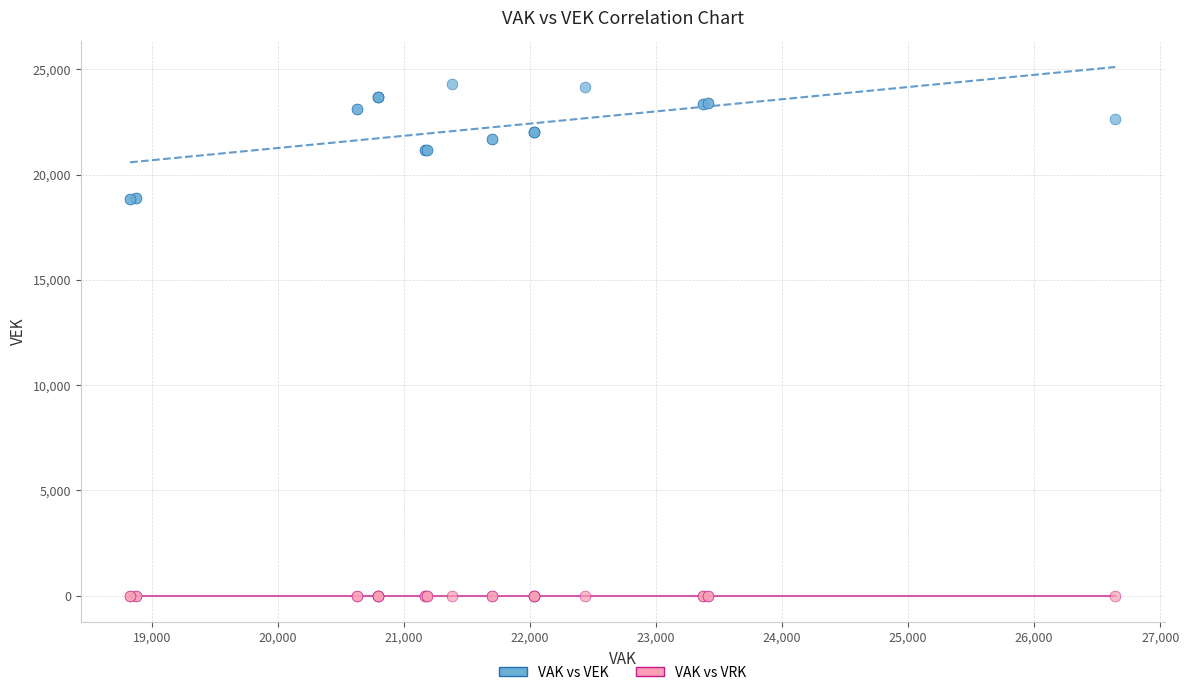

Which series reaches the minimum Y coordinate?

VAK vs VRK